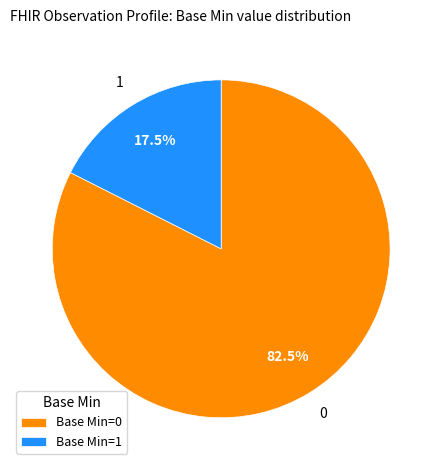

What portion of the pie excludes Base Min=1?

82.5%